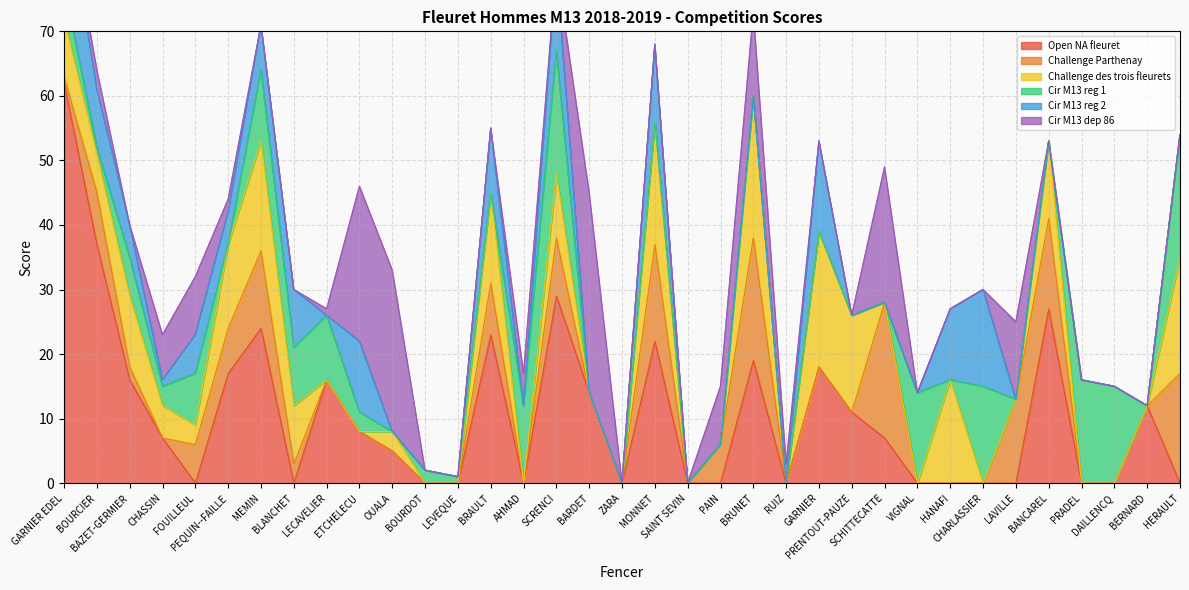

At how many categories does at least one series exceed 43?

1